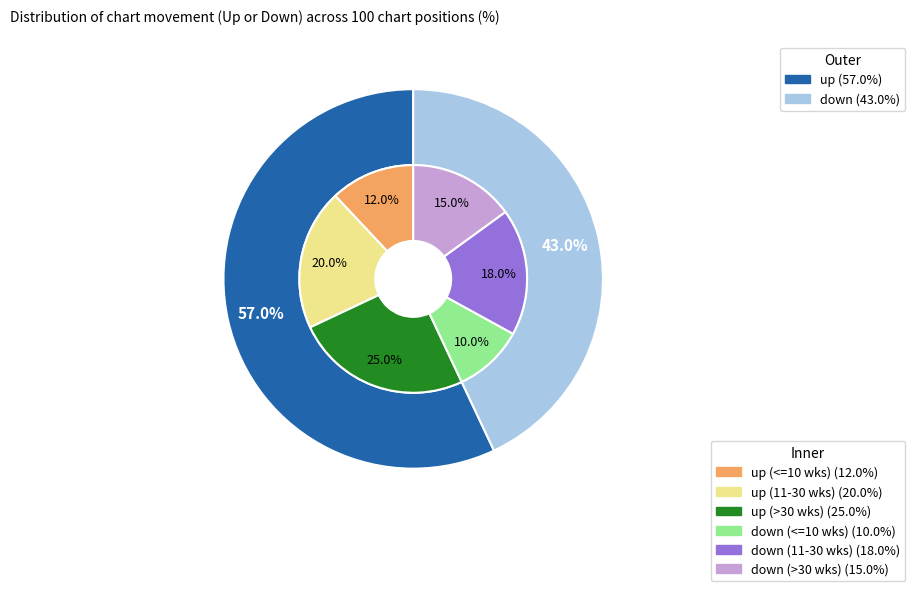

To the nearest percent, what percentage of the pie is up?

57%